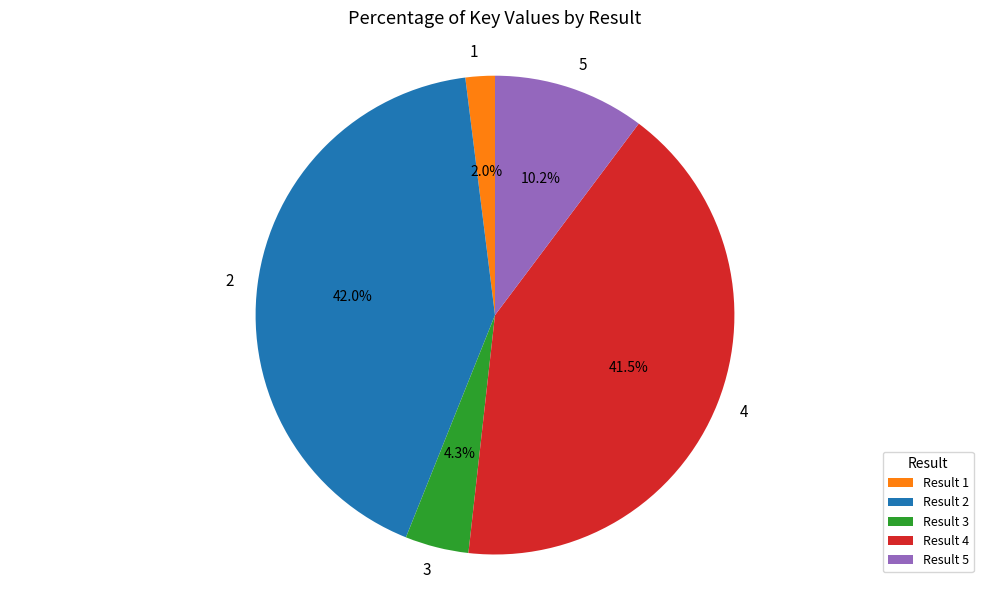

To the nearest percent, what is the average slice percentage?

20%